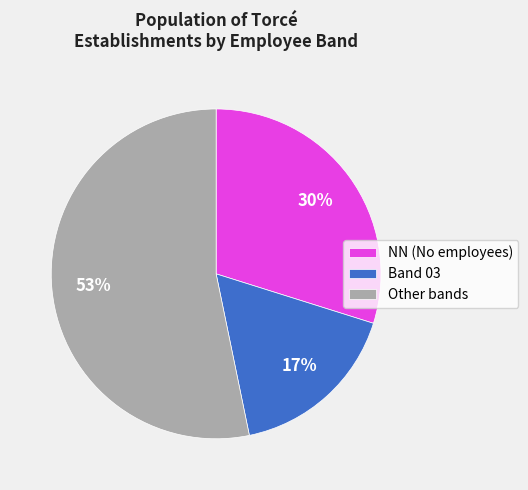

Is the sum of Band 03 and Other bands greater than half?

Yes